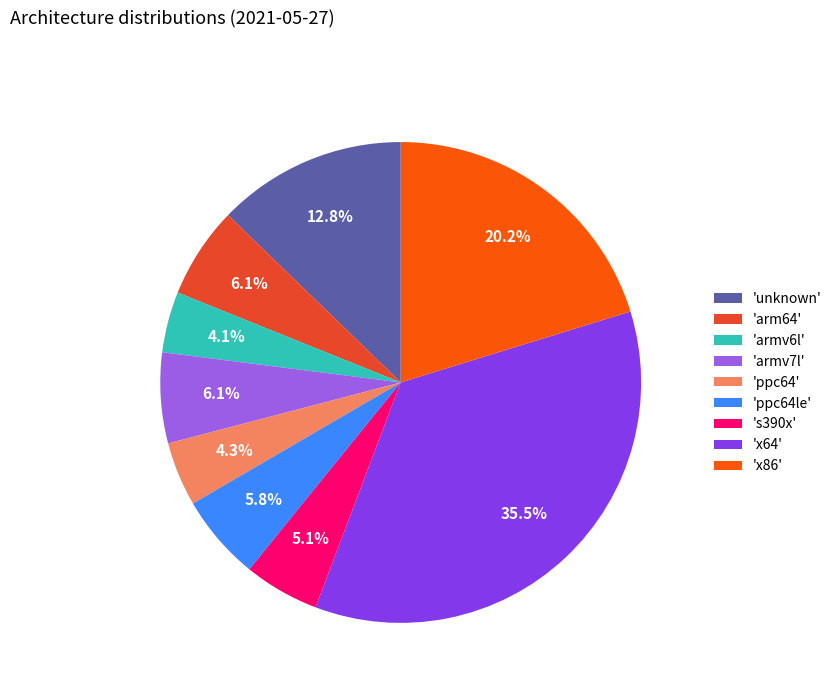

Is the sum of 'armv7l' and 'x64' greater than half?

No